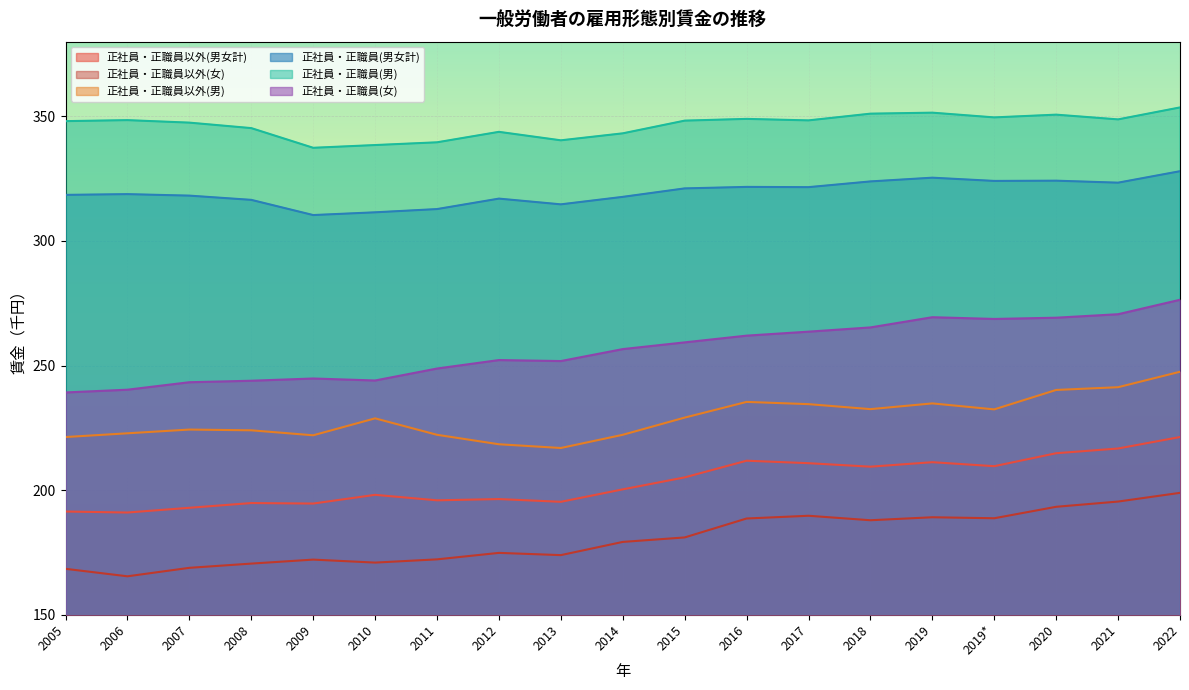

What position from the right is 2010?

14